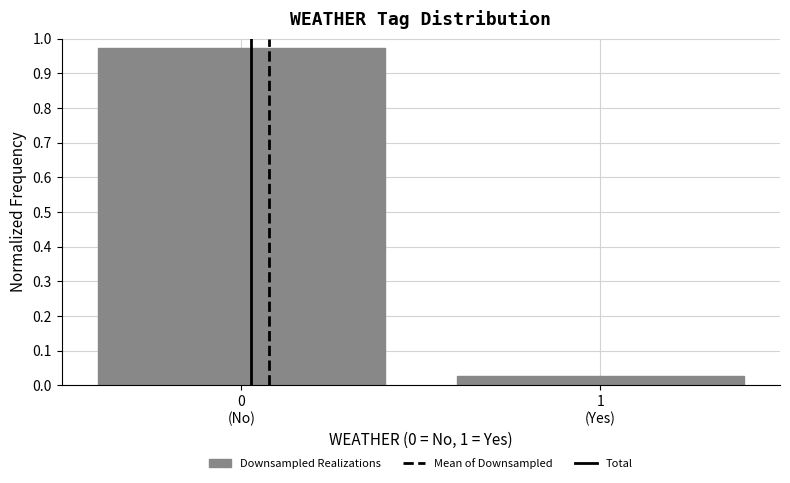

What is the average value?

0.5